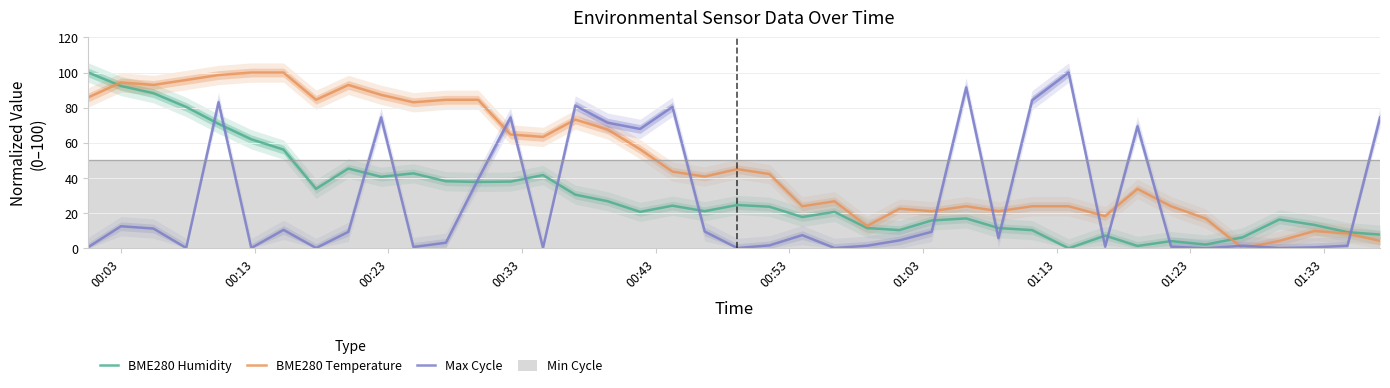

What is the maximum value for BME280 Temperature?

100.0